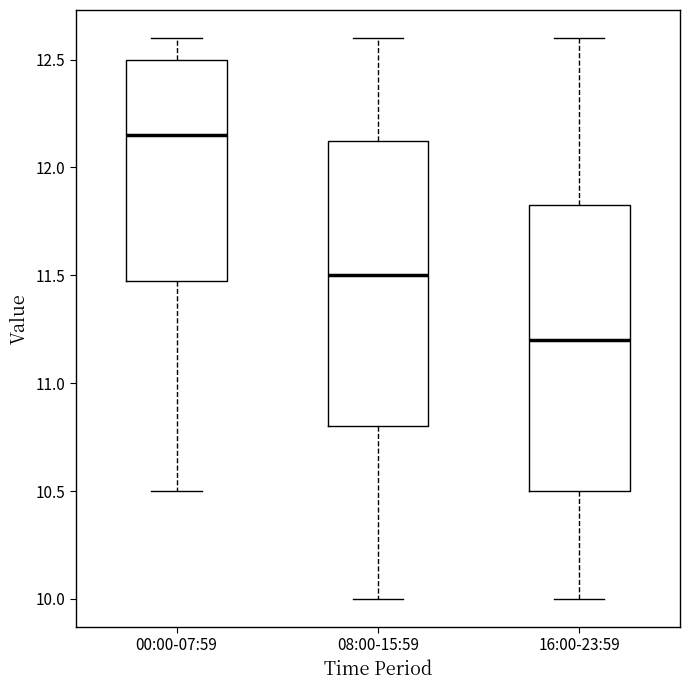

Reading left to right, transcribe this box plot: for each box, give where its median line is, the range the box spans, and where its two whiskers end, as read against the y-axis. The values are not printed on the chart, so give them approximately, as read against the axis.

00:00-07:59: median 12.15, box 11.50 to 12.50, whiskers 10.50 to 12.60
08:00-15:59: median 11.50, box 10.80 to 12.15, whiskers 10.00 to 12.60
16:00-23:59: median 11.20, box 10.50 to 11.85, whiskers 10.00 to 12.60